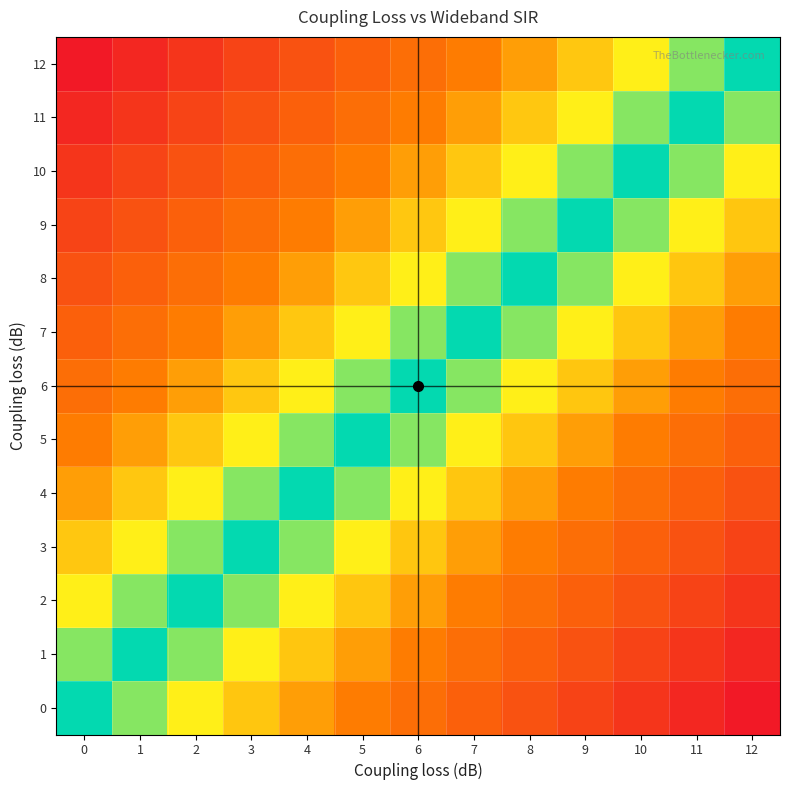

Reading left to right, extract all data points from this chart.

0: 0=0.0	1=0.1	2=0.2	3=0.2	4=0.3	5=0.4	6=0.5	7=0.6	8=0.7	9=0.8	10=0.8	11=0.9	12=1.0
1: 0=-0.1	1=0.0	2=0.1	3=0.2	4=0.2	5=0.3	6=0.4	7=0.5	8=0.6	9=0.7	10=0.8	11=0.8	12=0.9
2: 0=-0.2	1=-0.1	2=0.0	3=0.1	4=0.2	5=0.2	6=0.3	7=0.4	8=0.5	9=0.6	10=0.7	11=0.8	12=0.8
3: 0=-0.2	1=-0.2	2=-0.1	3=0.0	4=0.1	5=0.2	6=0.2	7=0.3	8=0.4	9=0.5	10=0.6	11=0.7	12=0.8
4: 0=-0.3	1=-0.2	2=-0.2	3=-0.1	4=0.0	5=0.1	6=0.2	7=0.2	8=0.3	9=0.4	10=0.5	11=0.6	12=0.7
5: 0=-0.4	1=-0.3	2=-0.2	3=-0.2	4=-0.1	5=0.0	6=0.1	7=0.2	8=0.2	9=0.3	10=0.4	11=0.5	12=0.6
6: 0=-0.5	1=-0.4	2=-0.3	3=-0.2	4=-0.2	5=-0.1	6=0.0	7=0.1	8=0.2	9=0.2	10=0.3	11=0.4	12=0.5
7: 0=-0.6	1=-0.5	2=-0.4	3=-0.3	4=-0.2	5=-0.2	6=-0.1	7=0.0	8=0.1	9=0.2	10=0.2	11=0.3	12=0.4
8: 0=-0.7	1=-0.6	2=-0.5	3=-0.4	4=-0.3	5=-0.2	6=-0.2	7=-0.1	8=0.0	9=0.1	10=0.2	11=0.2	12=0.3
9: 0=-0.8	1=-0.7	2=-0.6	3=-0.5	4=-0.4	5=-0.3	6=-0.2	7=-0.2	8=-0.1	9=0.0	10=0.1	11=0.2	12=0.2
10: 0=-0.8	1=-0.8	2=-0.7	3=-0.6	4=-0.5	5=-0.4	6=-0.3	7=-0.2	8=-0.2	9=-0.1	10=0.0	11=0.1	12=0.2
11: 0=-0.9	1=-0.8	2=-0.8	3=-0.7	4=-0.6	5=-0.5	6=-0.4	7=-0.3	8=-0.2	9=-0.2	10=-0.1	11=0.0	12=0.1
12: 0=-1.0	1=-0.9	2=-0.8	3=-0.8	4=-0.7	5=-0.6	6=-0.5	7=-0.4	8=-0.3	9=-0.2	10=-0.2	11=-0.1	12=0.0